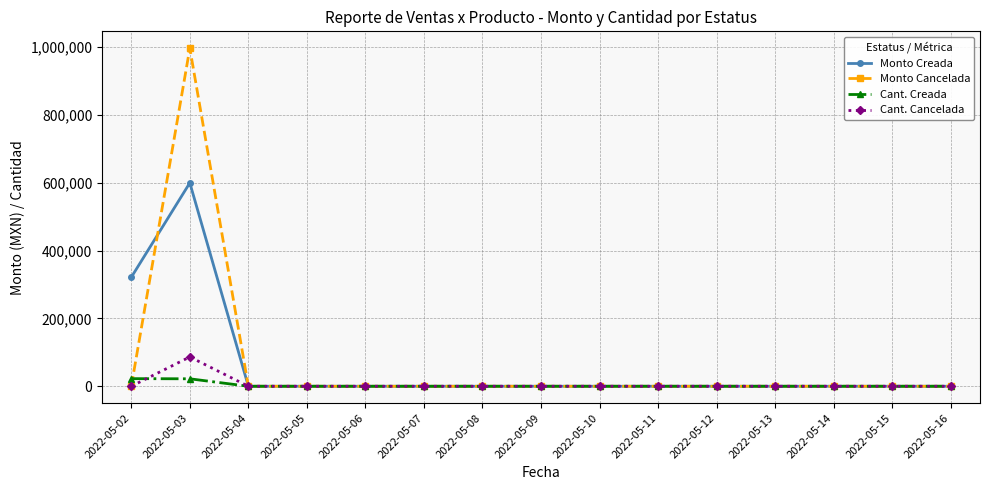

True or false: Monto Creada and Monto Cancelada cross at least once.

True